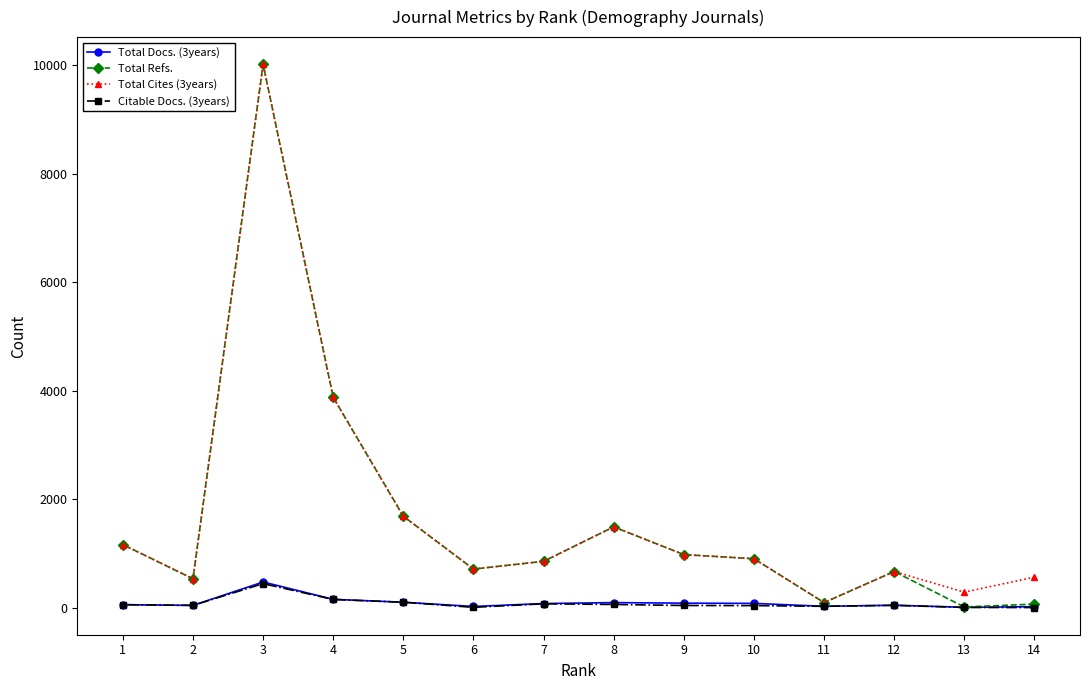

What is the value of the Total Docs. (3years) point at the 6th from the left?

23